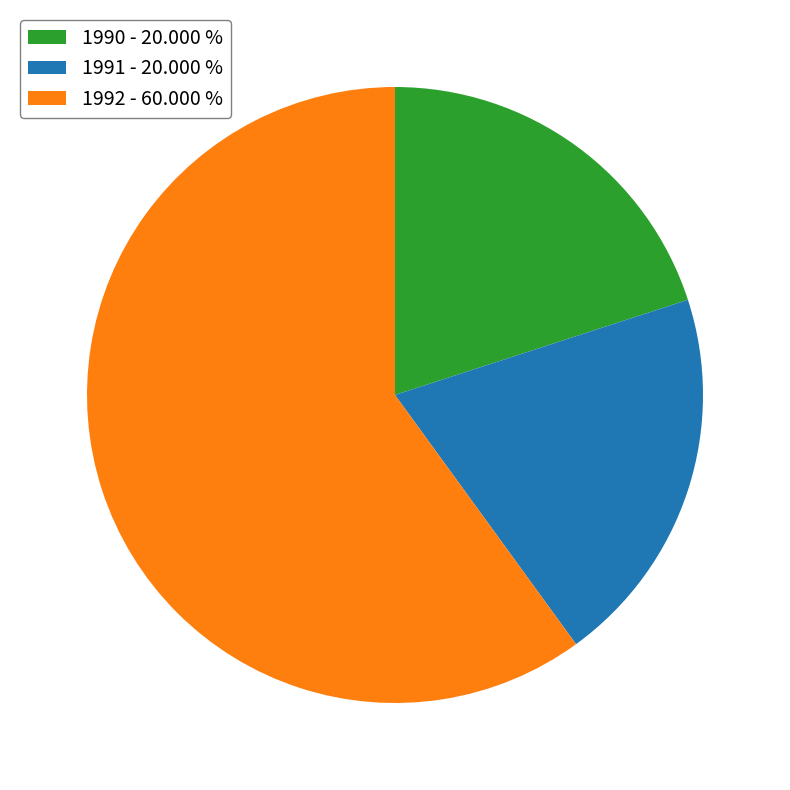

Combined, do 1990 - 20.000 % and 1992 - 60.000 % account for over 50%?

Yes